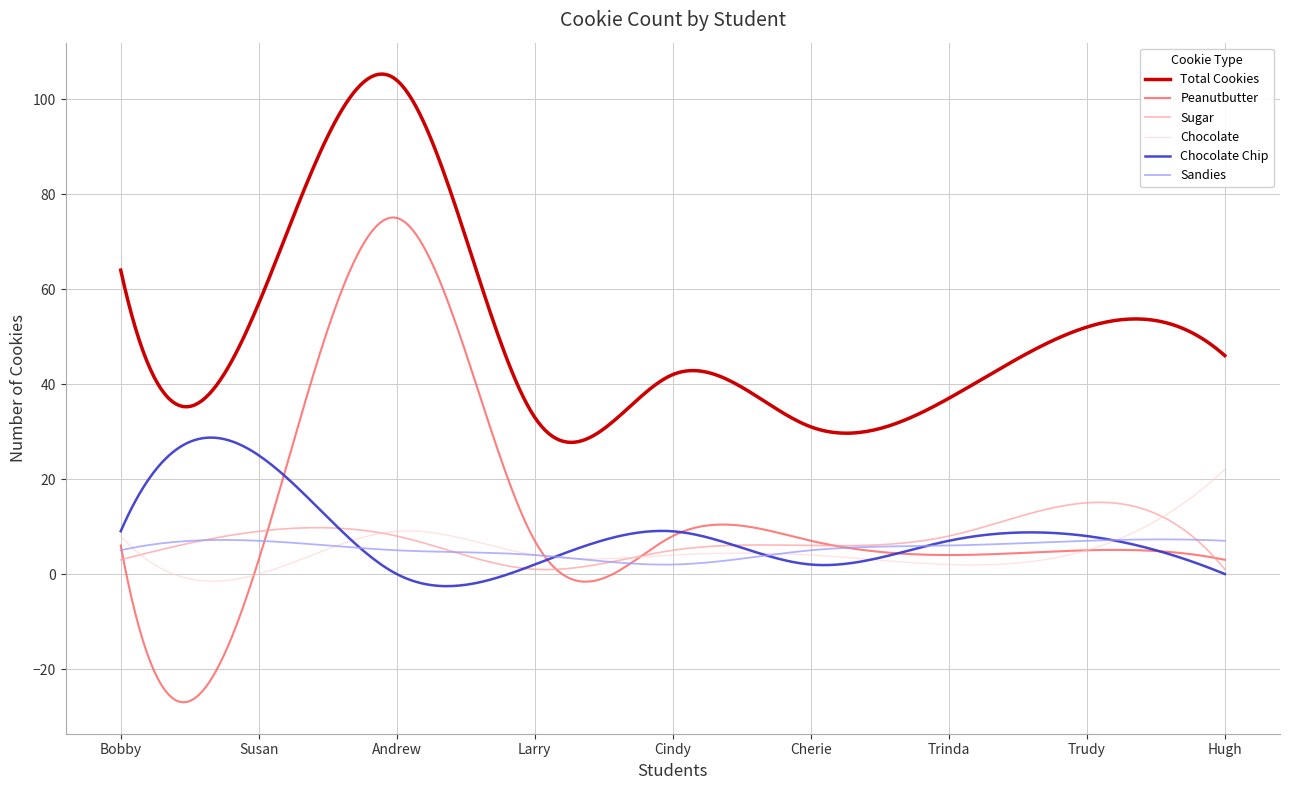

True or false: Total Cookies and Sandies cross at least once.

False